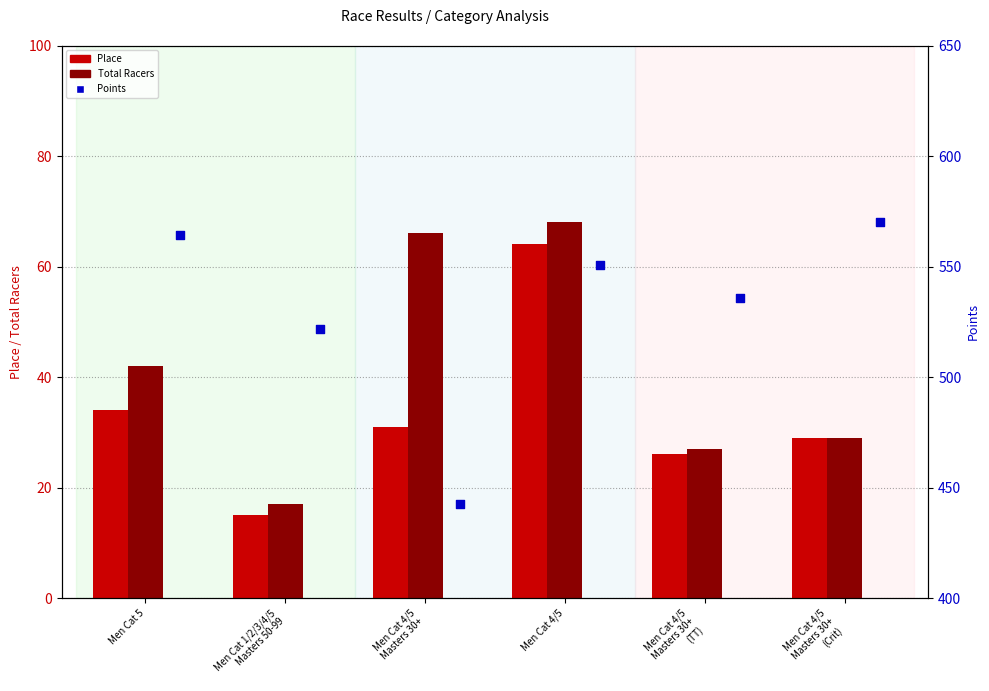

Which series has the widest spread of Y values?

Points